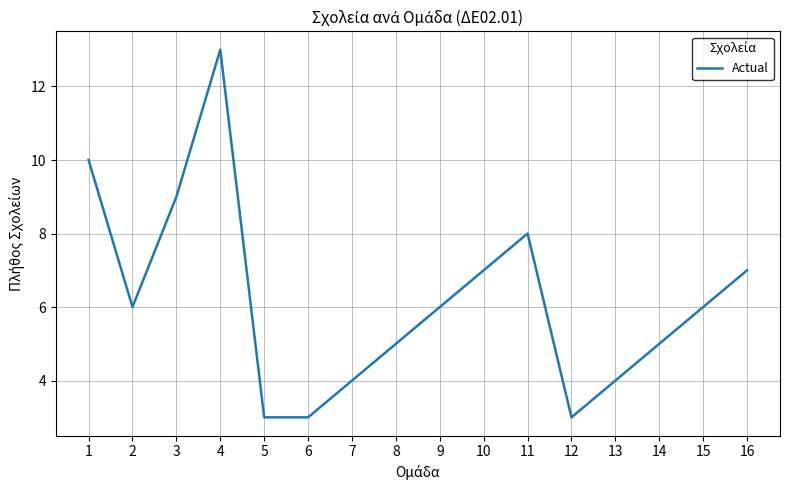

Which label corresponds to the largest value in the chart?

4